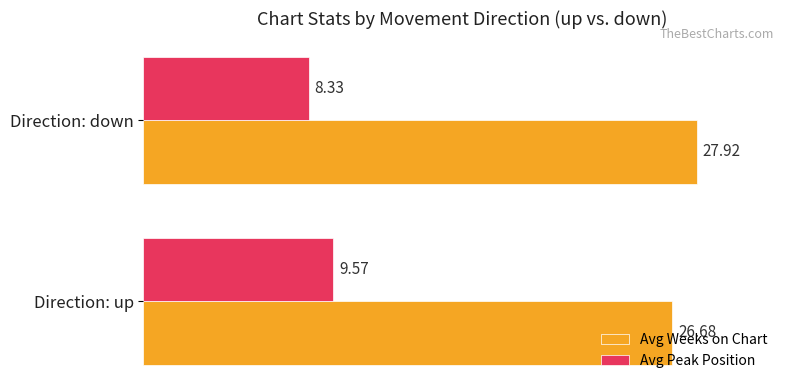

What is the lowest value of the Avg Peak Position series?

8.3